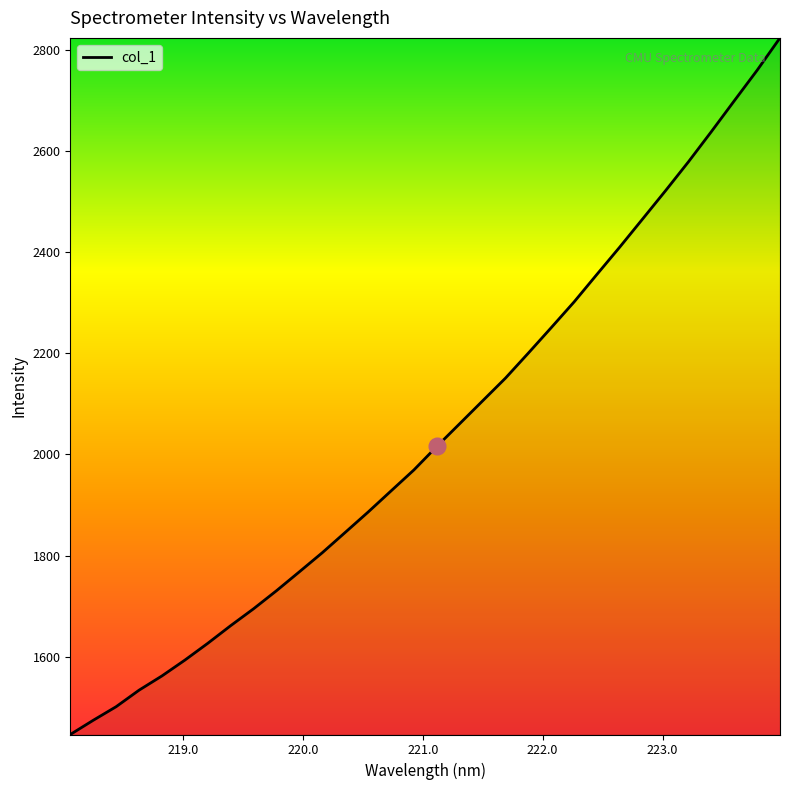

What is the maximum value shown in the chart?

2823.3